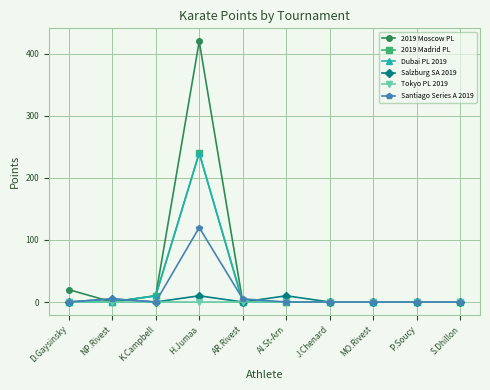

Does the chart have visible grid lines?

Yes